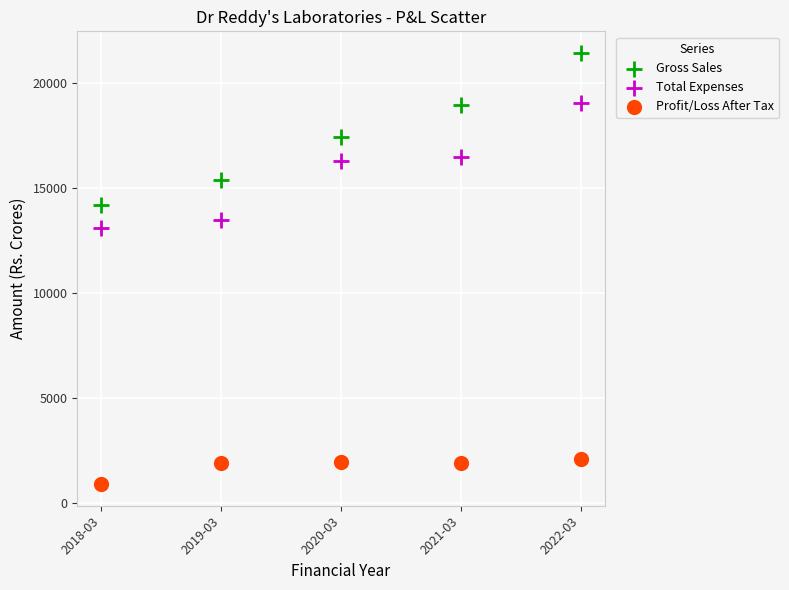

Which series contains the highest Y value?

Gross Sales